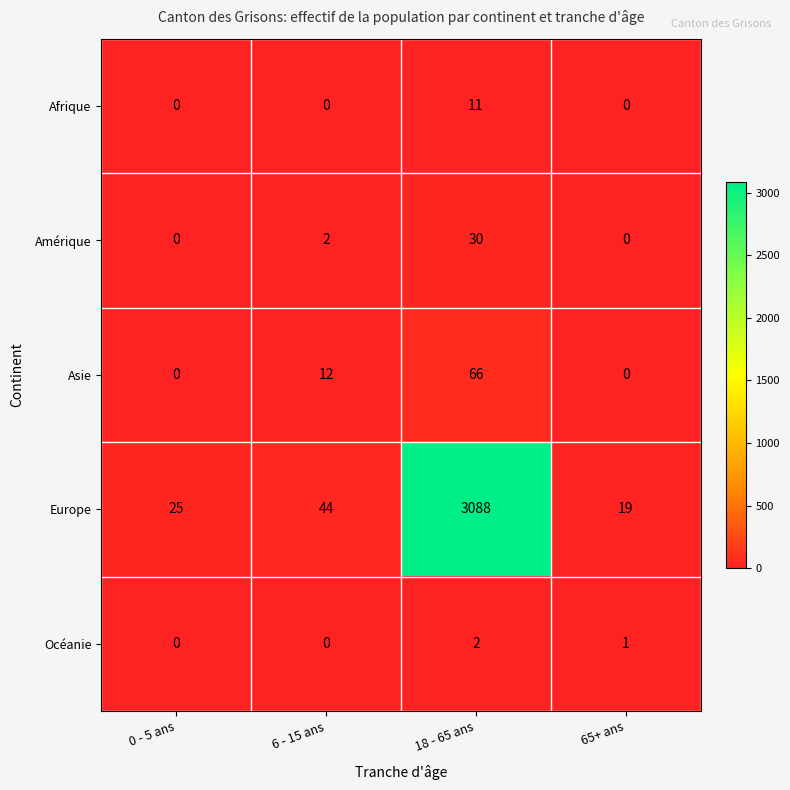

Is it true that Amérique equals -18 at 65+ ans?

False